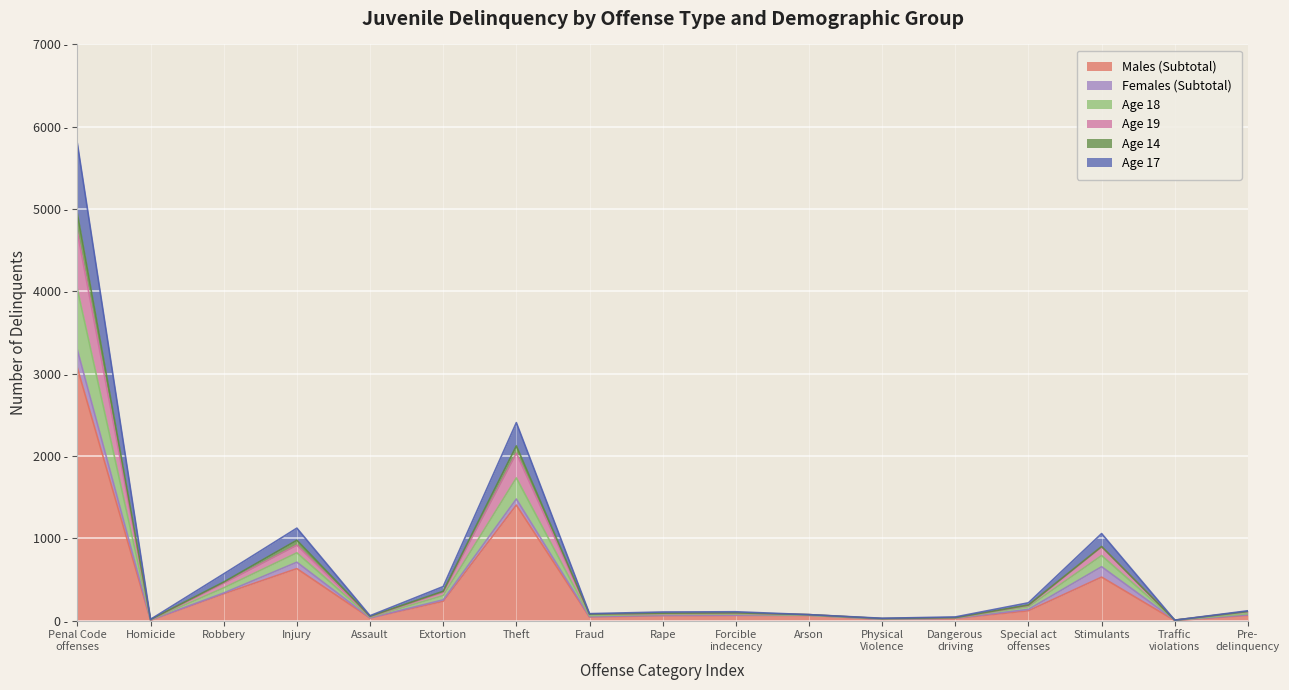

How many data points in Age 19 are less than 15?

12